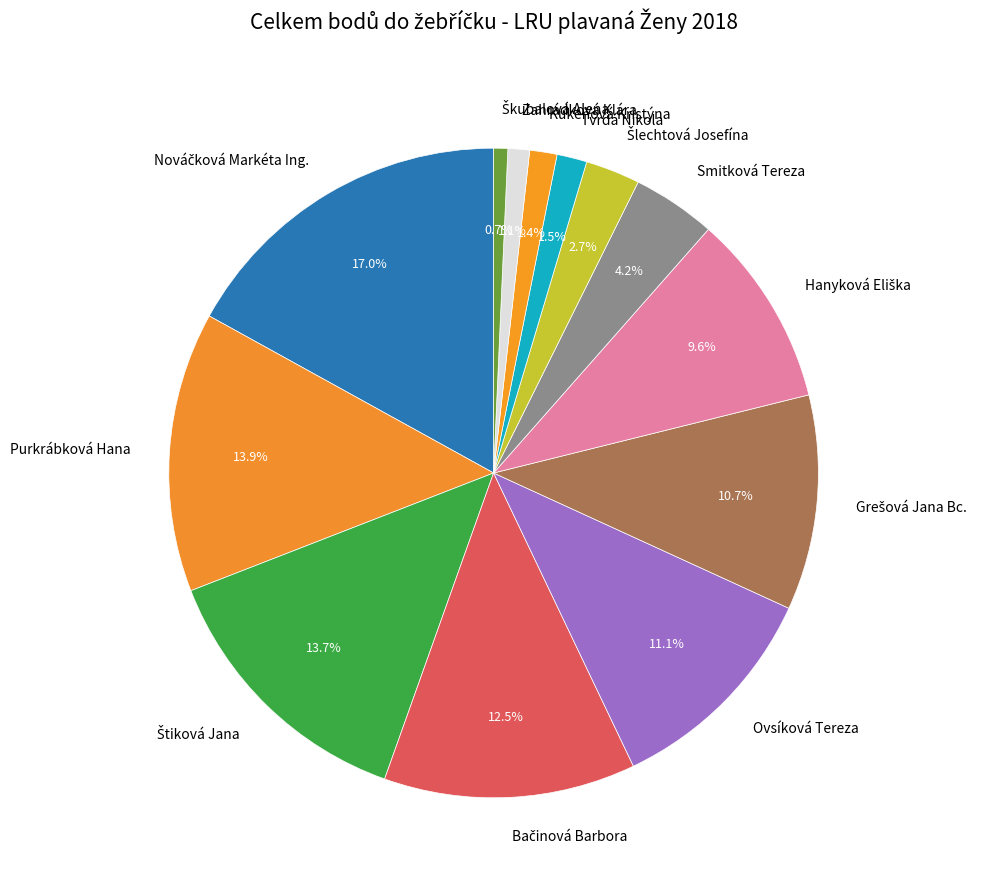

Does any single category account for the majority?

No